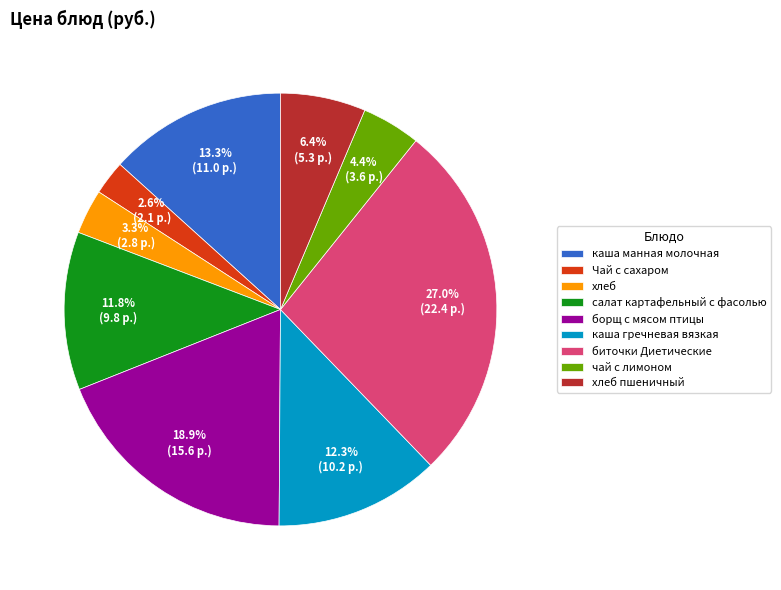

What is the smallest slice in the pie chart?

Чай с сахаром